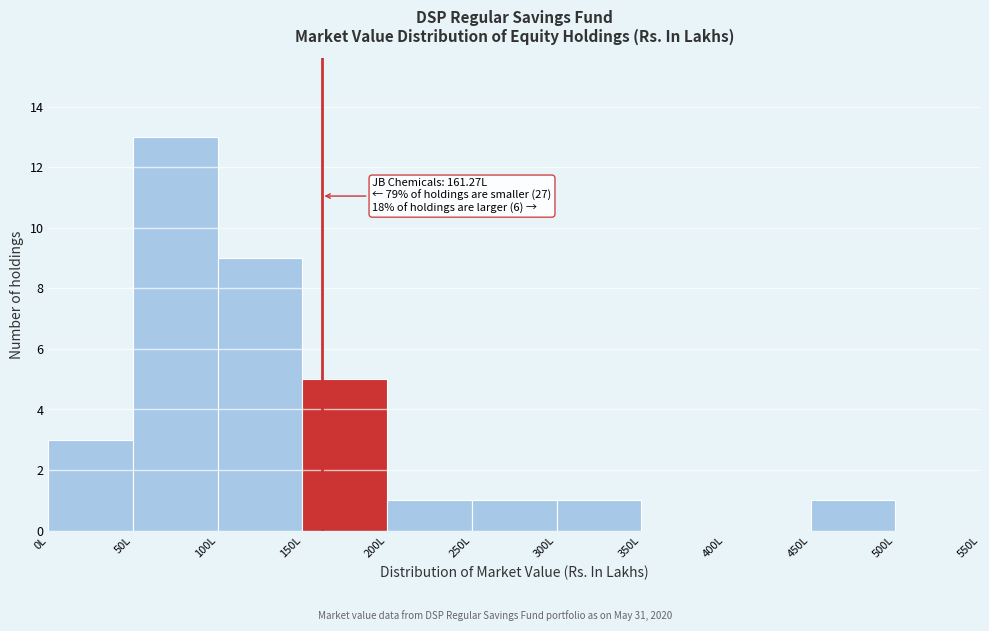

Which range on the x-axis has the tallest bar?

50 to 100